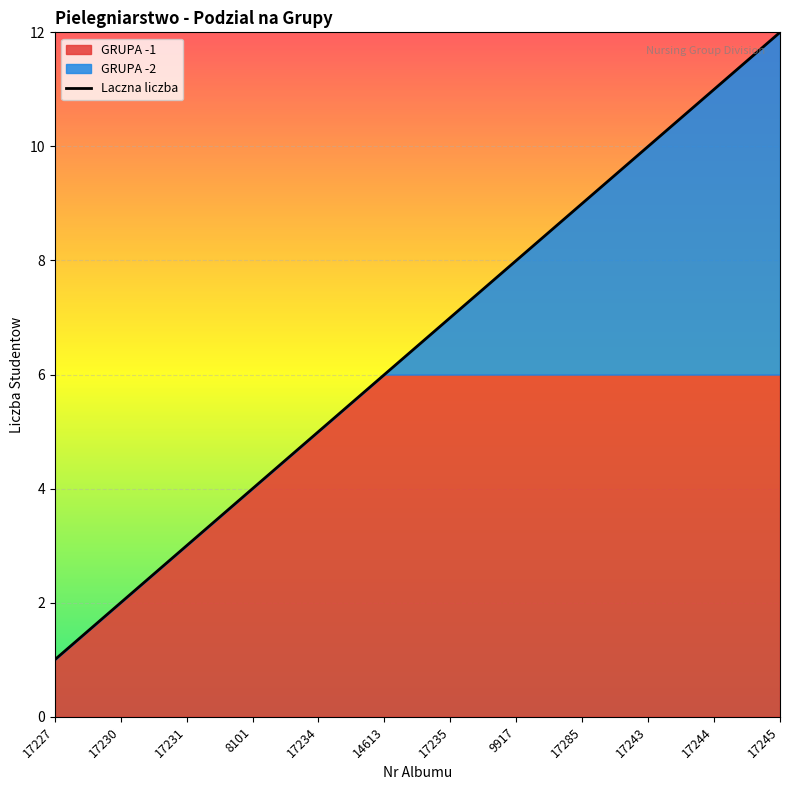

List the labels in order of value, largest first.

17245, 17244, 17243, 17285, 9917, 17235, 14613, 17234, 8101, 17231, 17230, 17227